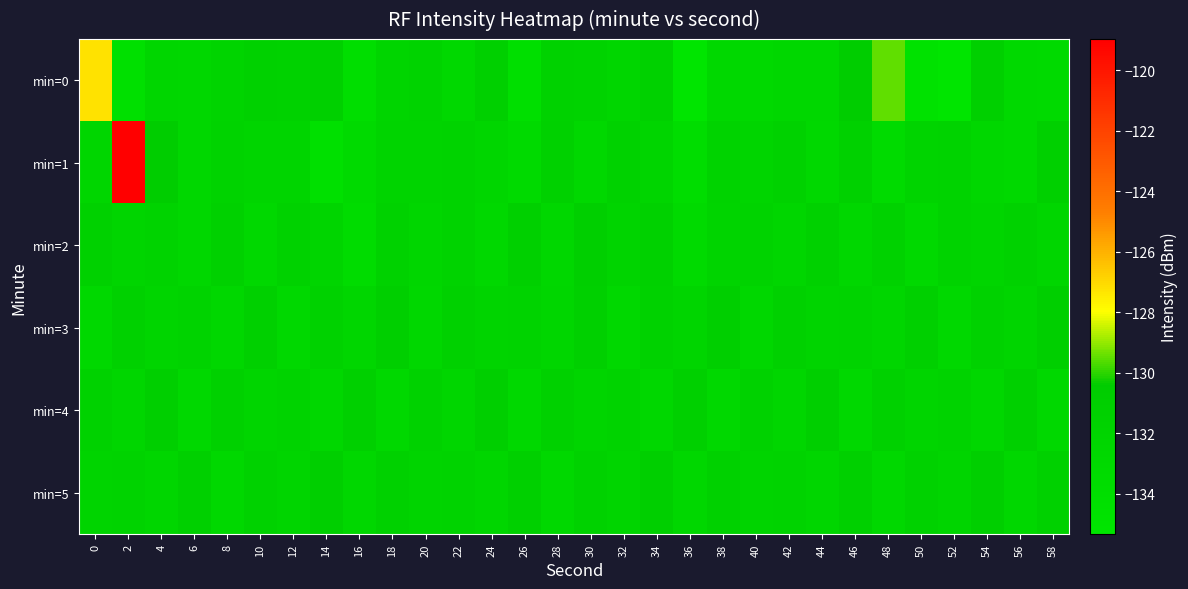

Which series has the widest spread of values?

min=1